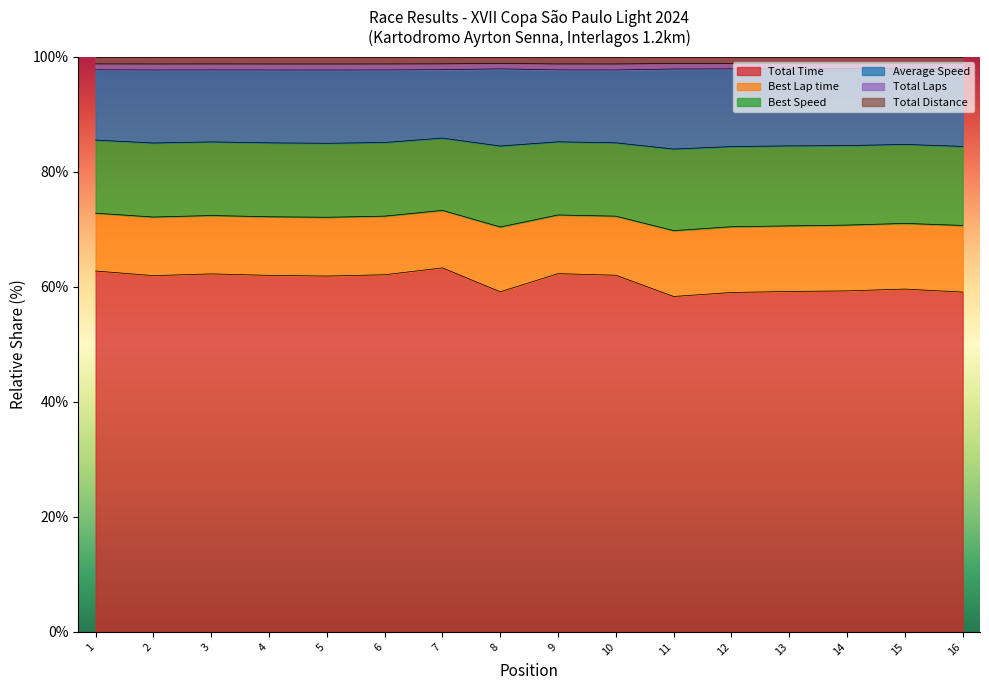

True or false: Total Distance has more than 1 points higher than both neighbors.

True